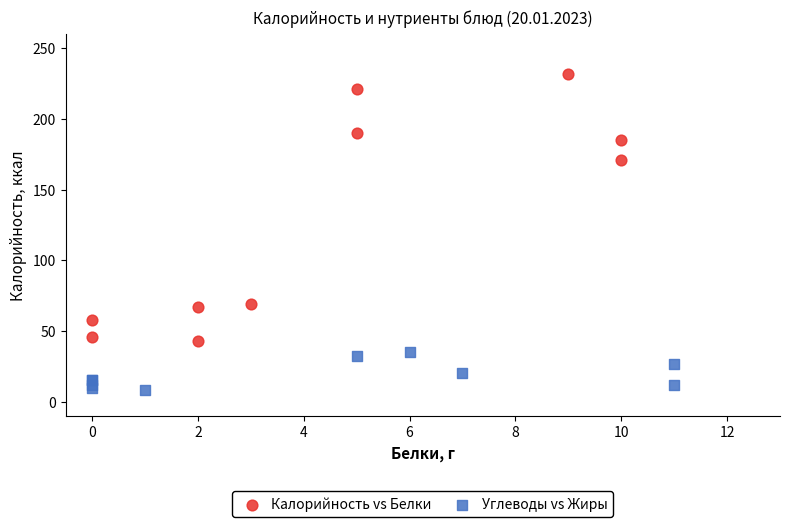

Which series contains the lowest Y value?

Углеводы vs Жиры